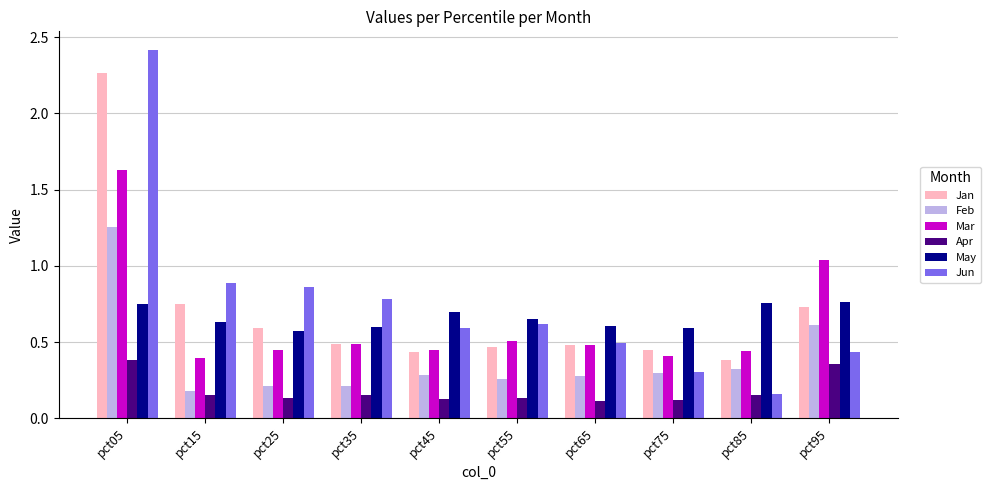

Rank the series at pct95 from lowest to highest value.

Apr, Jun, Feb, Jan, May, Mar